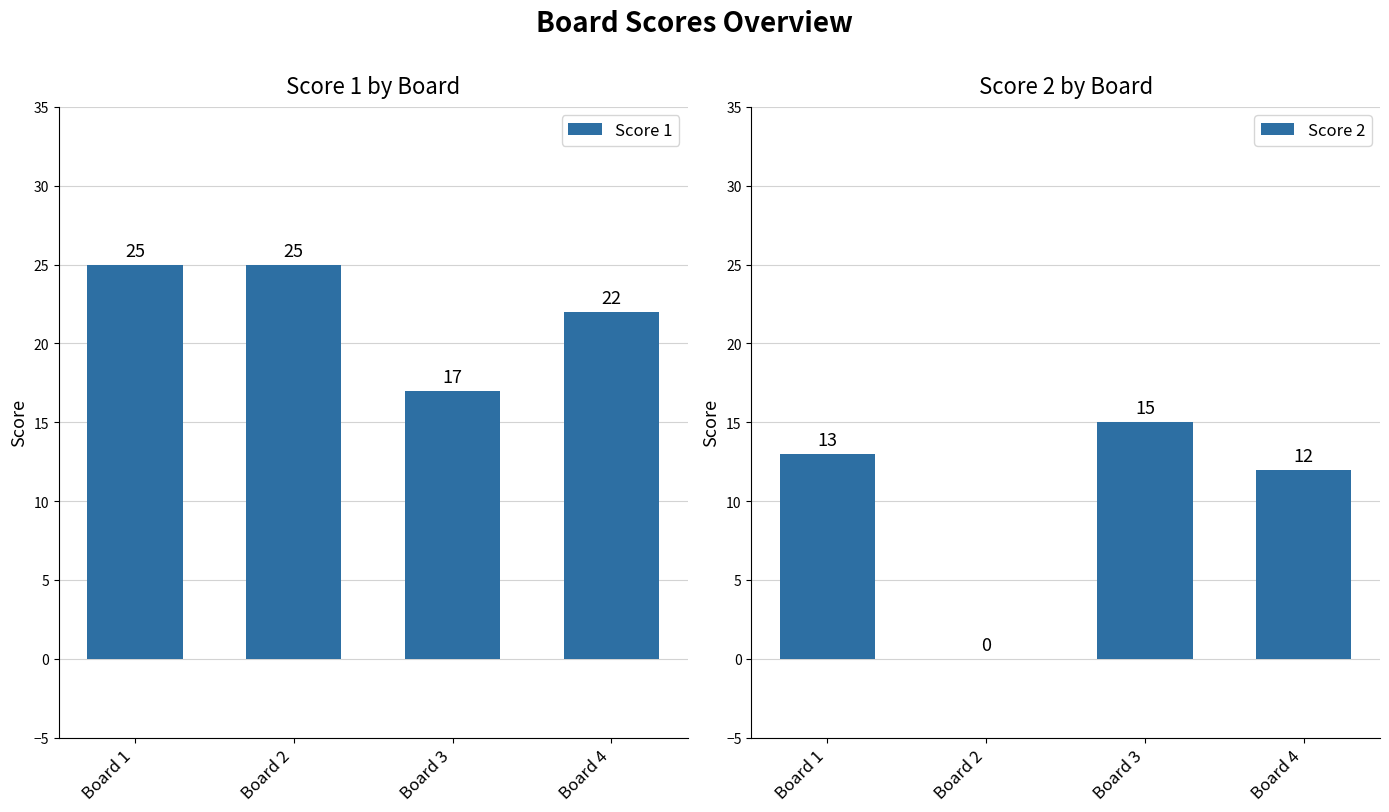

What is the sum of all Score 1 values?

89